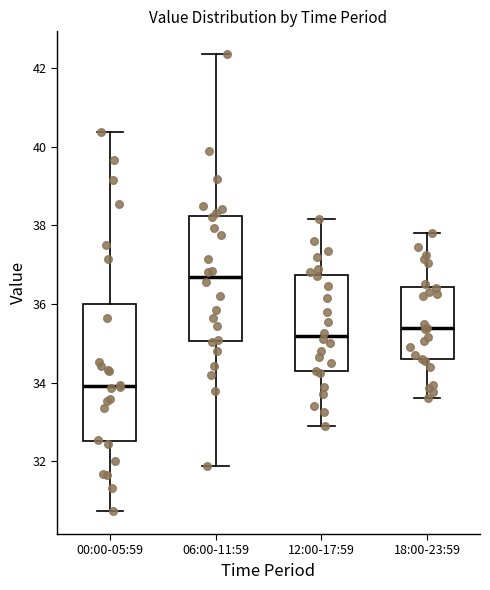

Reading left to right, transcribe this box plot: for each box, give where its median line is, the range the box spans, and where its two whiskers end, as read against the y-axis. The values are not printed on the chart, so give them approximately, as read against the axis.

00:00-05:59: median 34.0, box 32.6 to 36.0, whiskers 30.8 to 40.4
06:00-11:59: median 36.6, box 35.0 to 38.2, whiskers 31.8 to 42.4
12:00-17:59: median 35.2, box 34.2 to 36.8, whiskers 33.0 to 38.2
18:00-23:59: median 35.4, box 34.6 to 36.4, whiskers 33.6 to 37.8